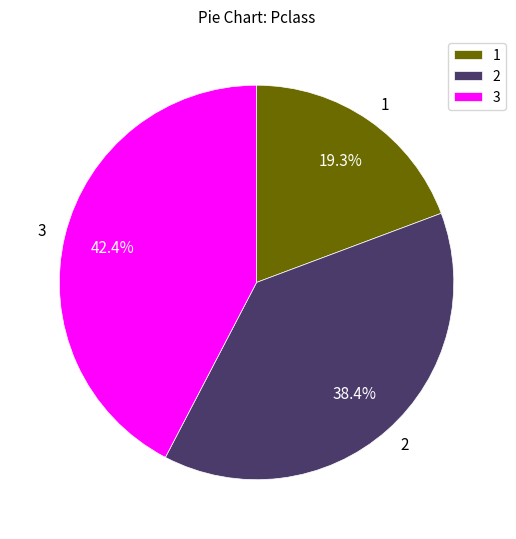

Rank the categories by value from lowest to highest.

1, 2, 3